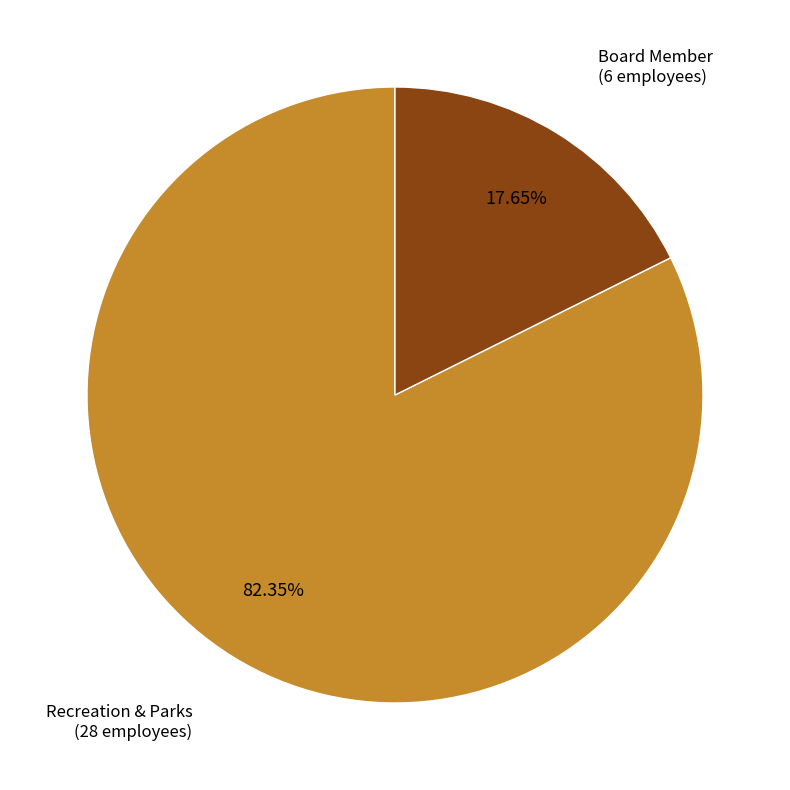

Does any single category account for the majority?

Yes